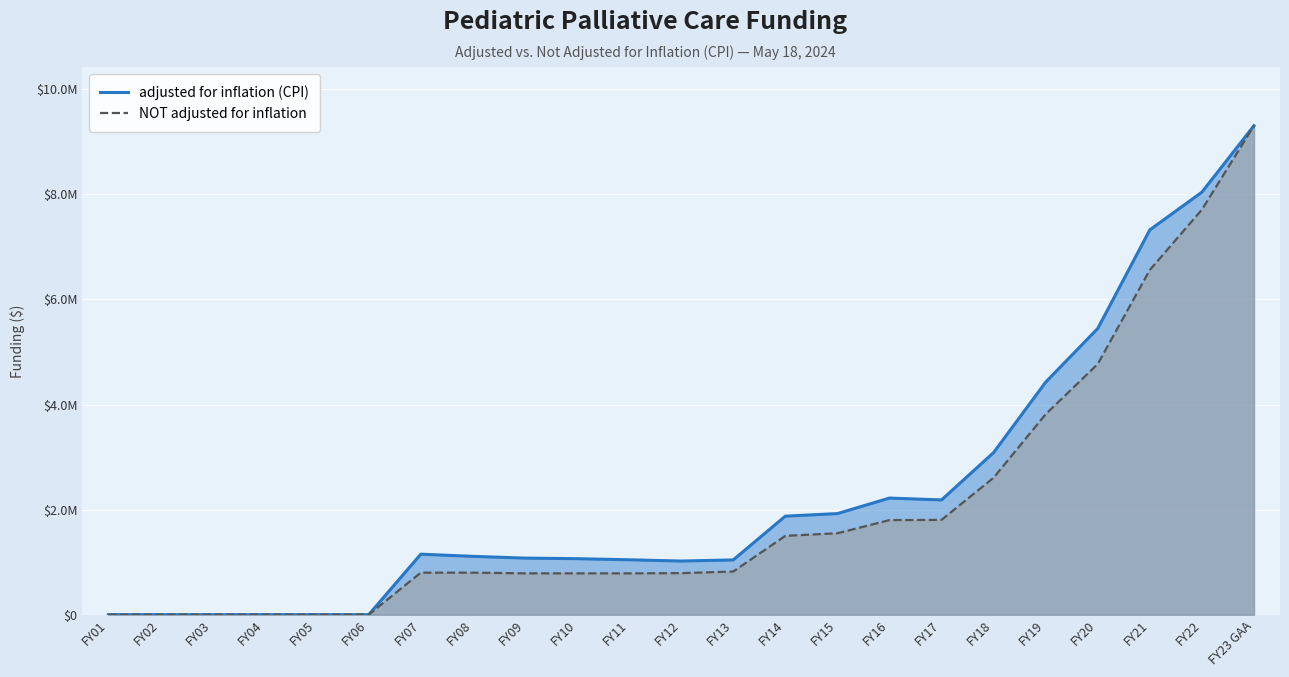

True or false: NOT adjusted for inflation has a value of 0 at FY05.

True